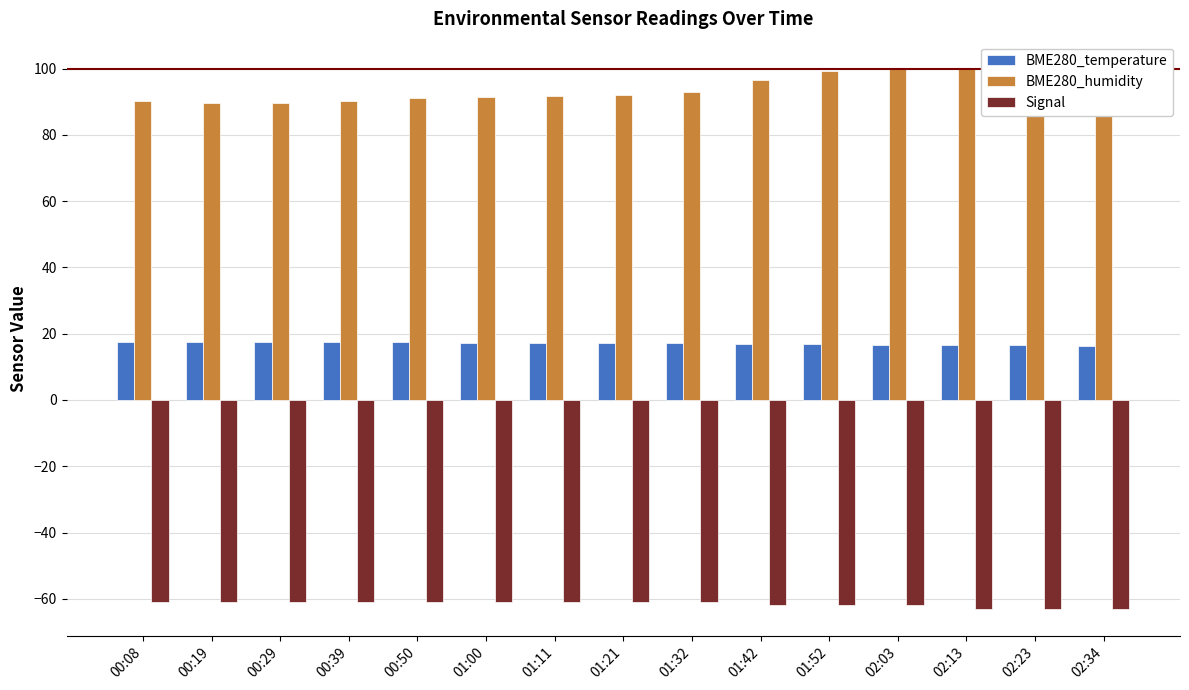

List the series in order of their overall mean, highest first.

BME280_humidity, BME280_temperature, Signal